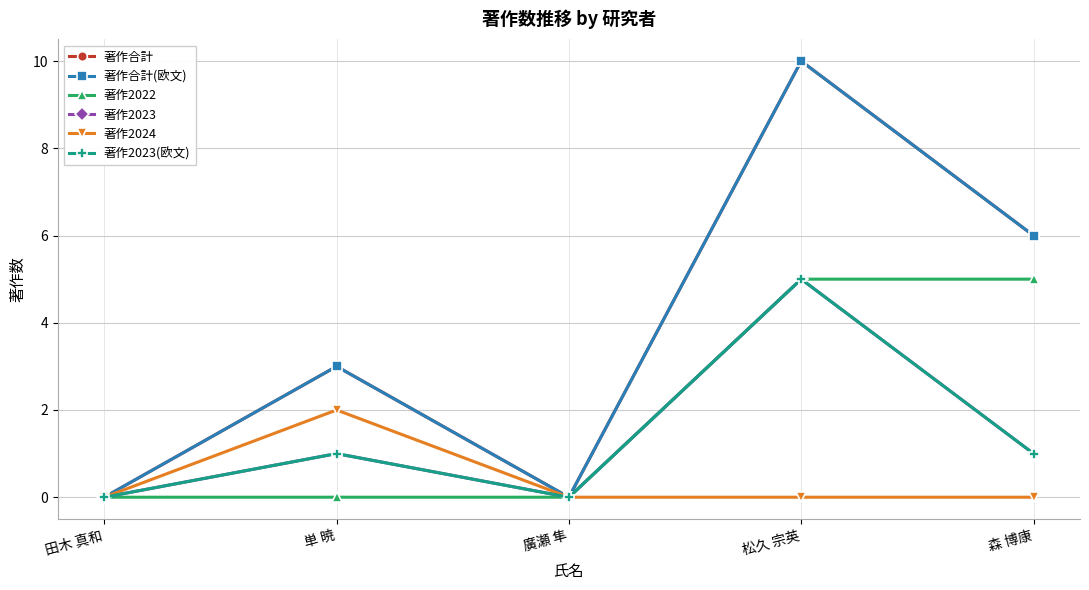

How many lines are shown in the chart?

6